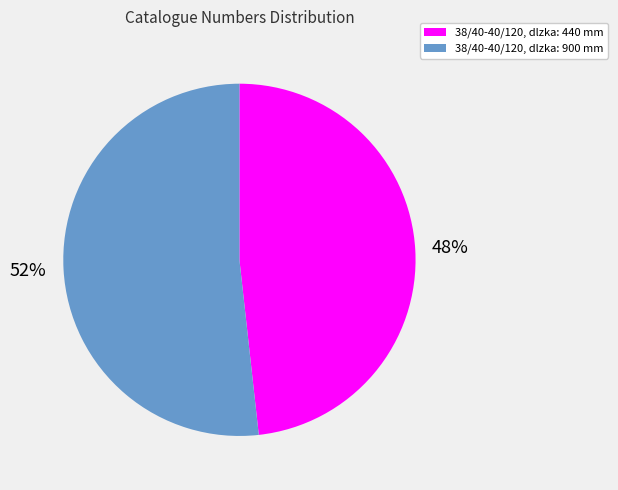

The 38/40-40/120, dlzka: 900 mm slice represents 52% of the pie. True or false?

True